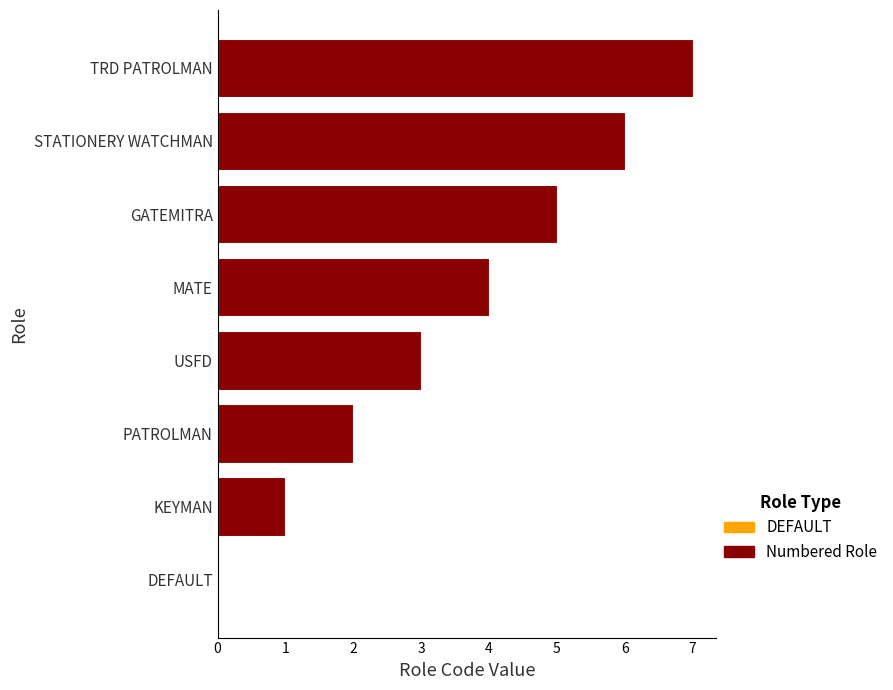

What is the difference between the values at DEFAULT and MATE?

4